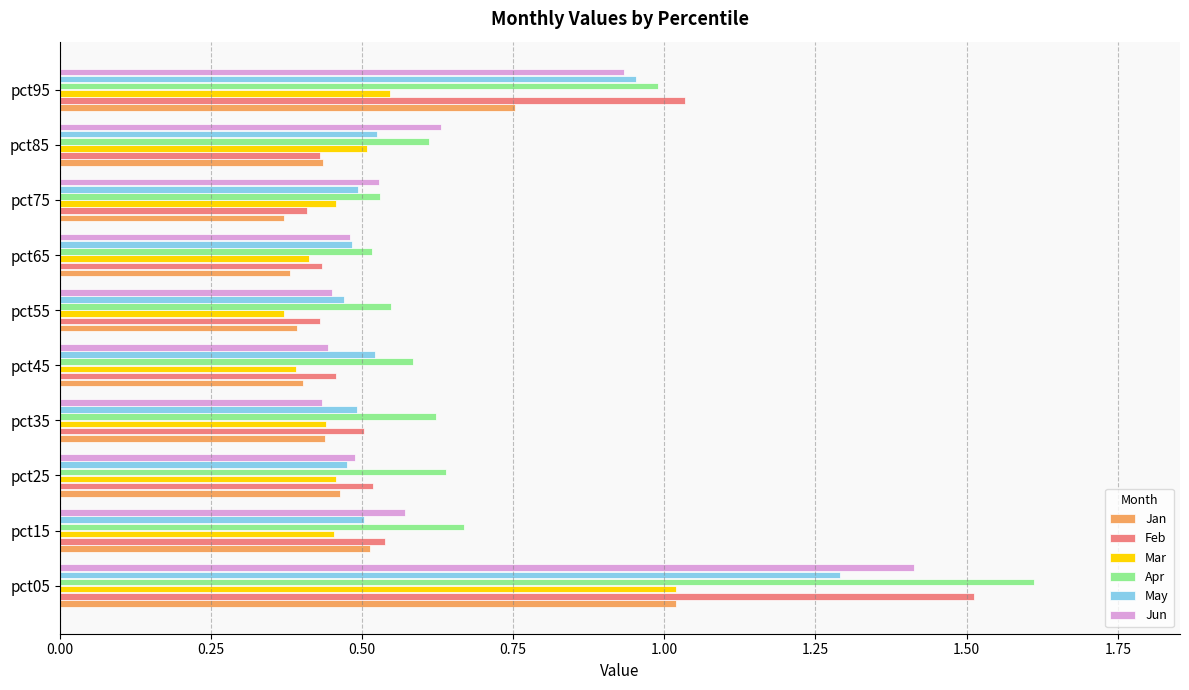

The Mar series shows 1.6 at pct05. True or false?

False